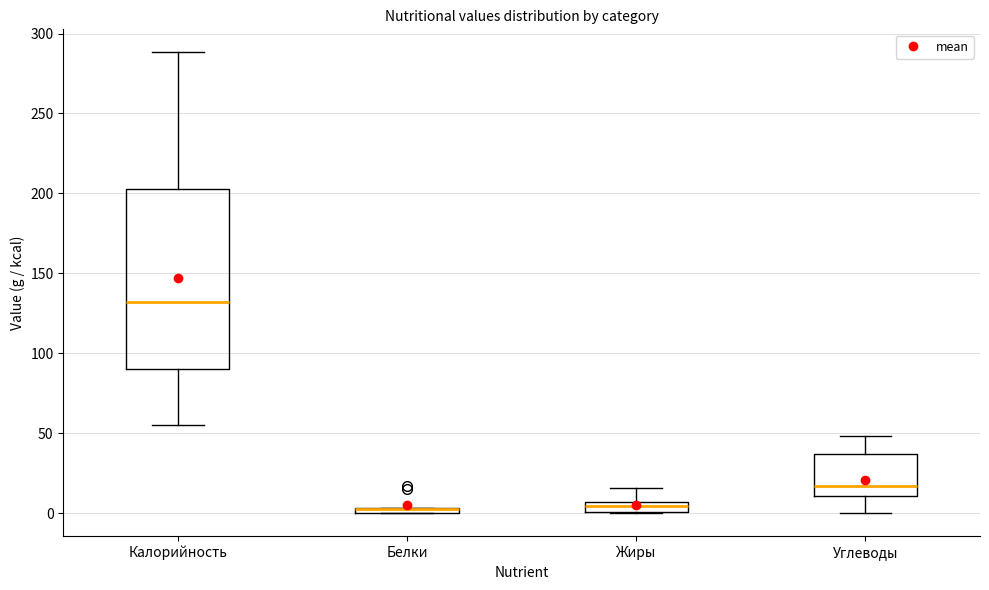

Comparing the boxes themselves (not the whiskers), which one is the tallest?

Калорийность